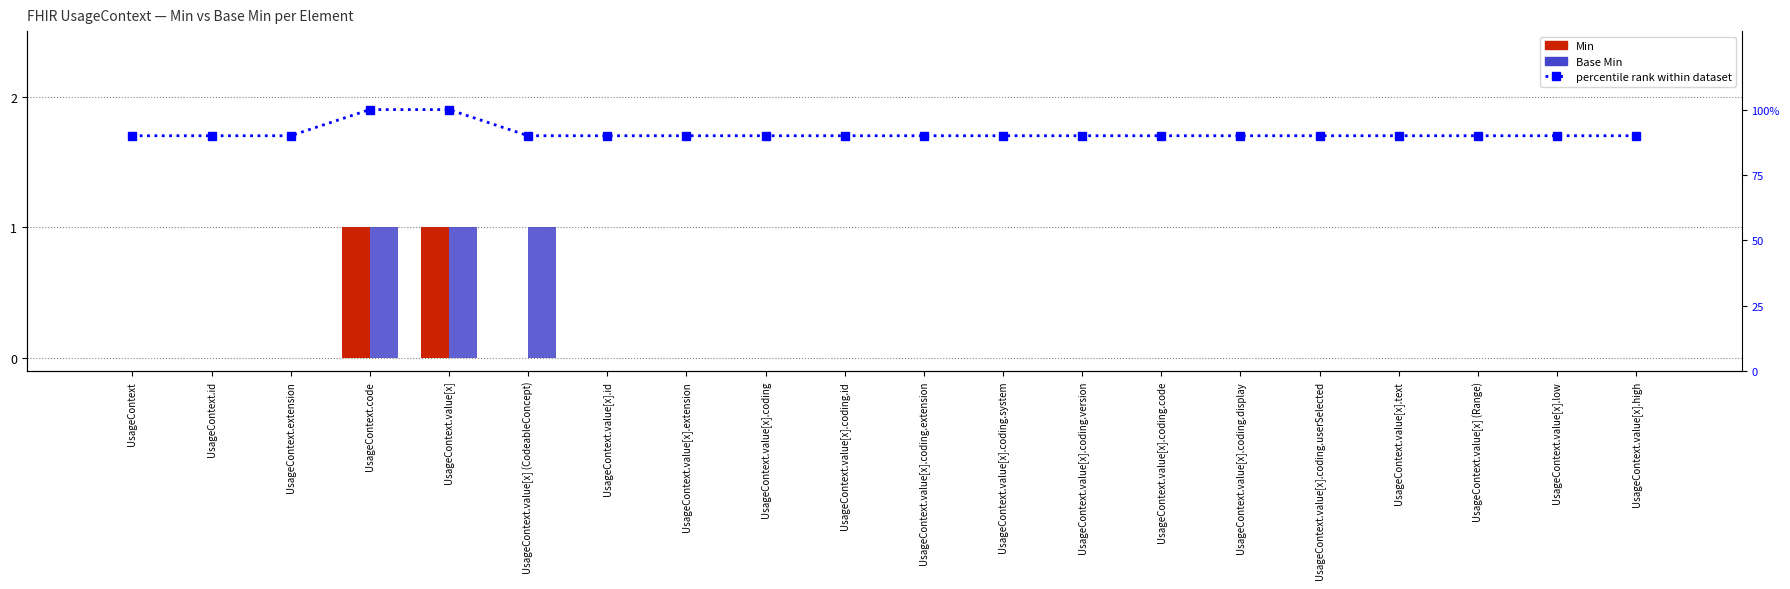

What are all the series names shown in the legend?

Min, Base Min, percentile rank within dataset